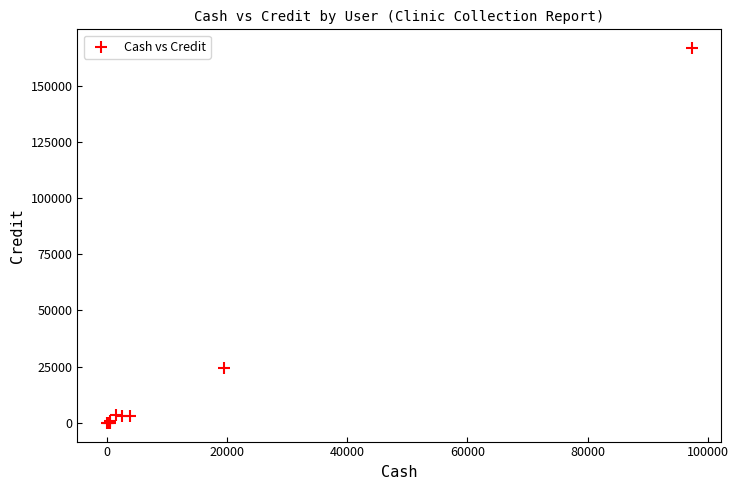

What Y value in the scatter plot is closest to 83322?

24485.5